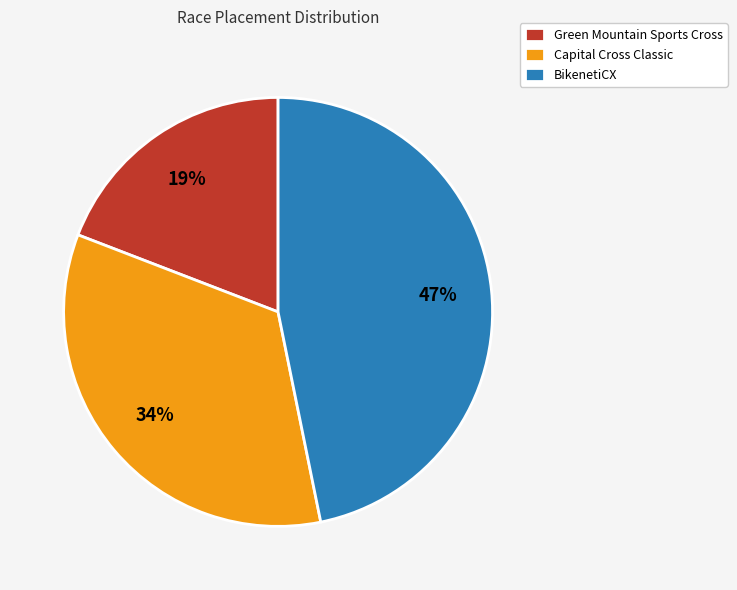

Between Capital Cross Classic and Green Mountain Sports Cross, which is larger?

Capital Cross Classic